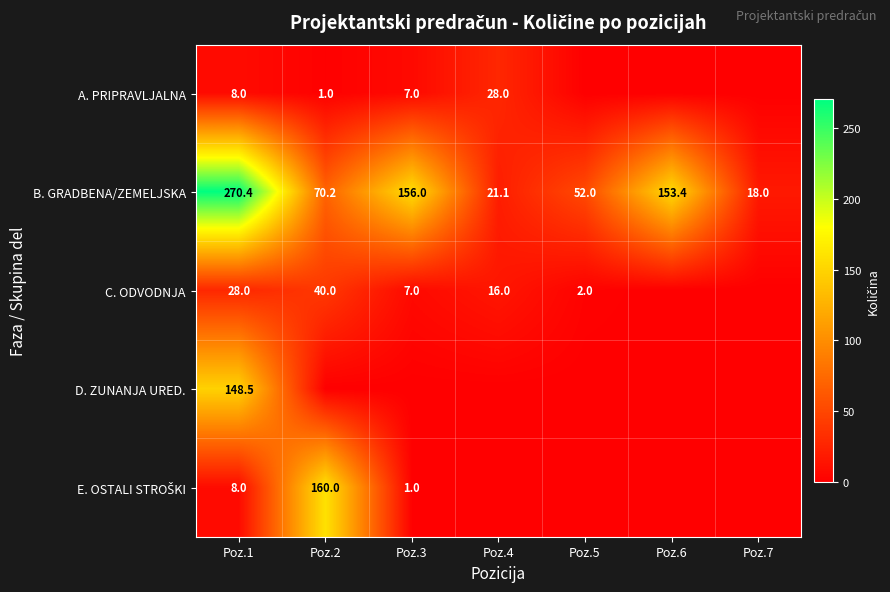

What is the difference between the maximum and second lowest values in the B. GRADBENA/ZEMELJSKA series?

249.3